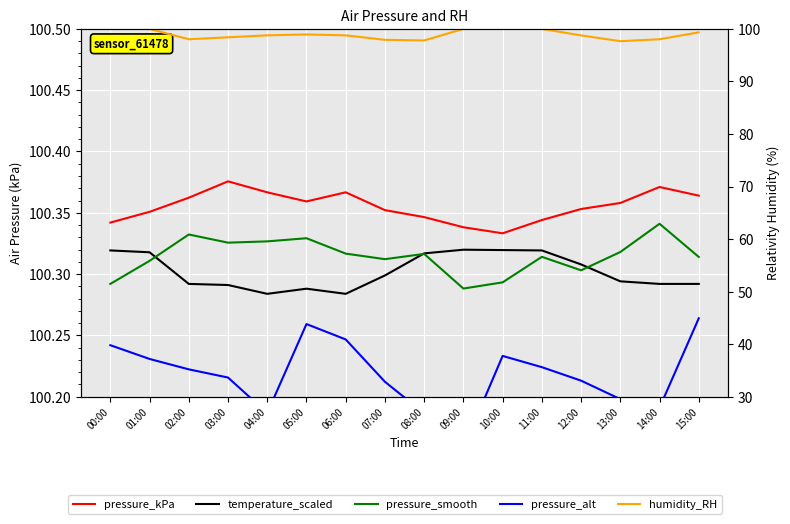

At 12:00, list the series in order from largest to smallest.

pressure_kPa, temperature_scaled, pressure_smooth, pressure_alt, humidity_RH